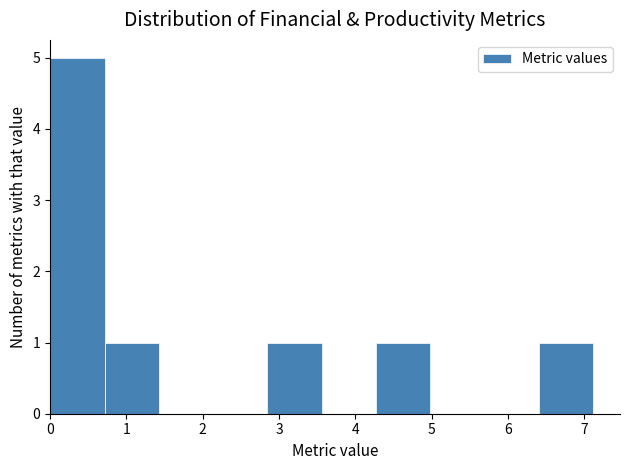

Over which range of the x-axis is the bar tallest?

0.0 to 0.7